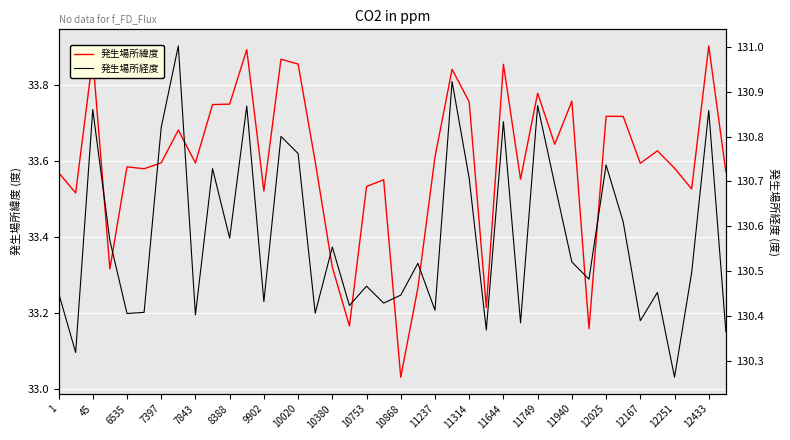

The value of 発生場所緯度 at 12025 is 15.1. True or false?

False